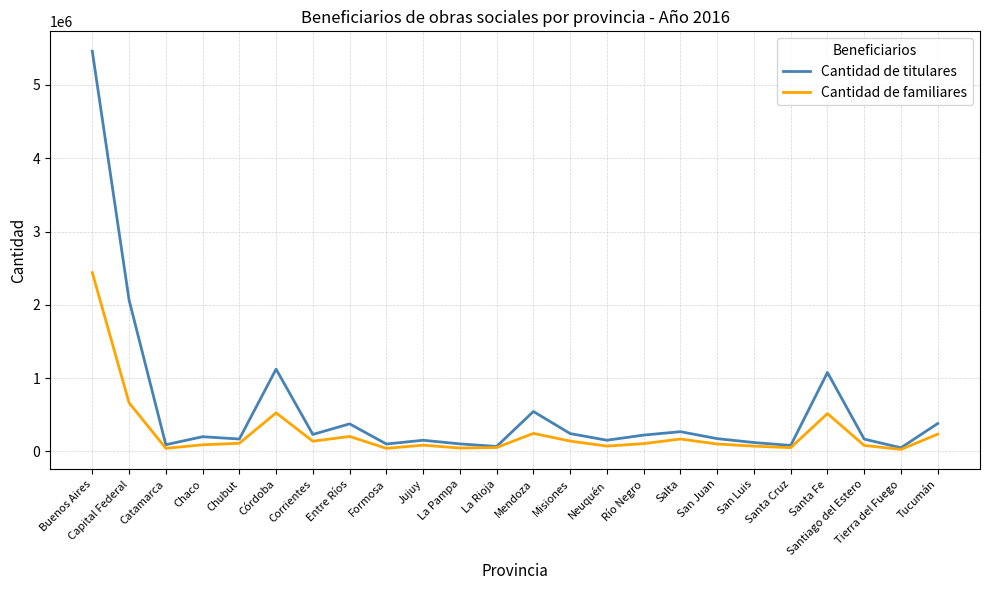

At which category is the sum across all series the highest?

Buenos Aires